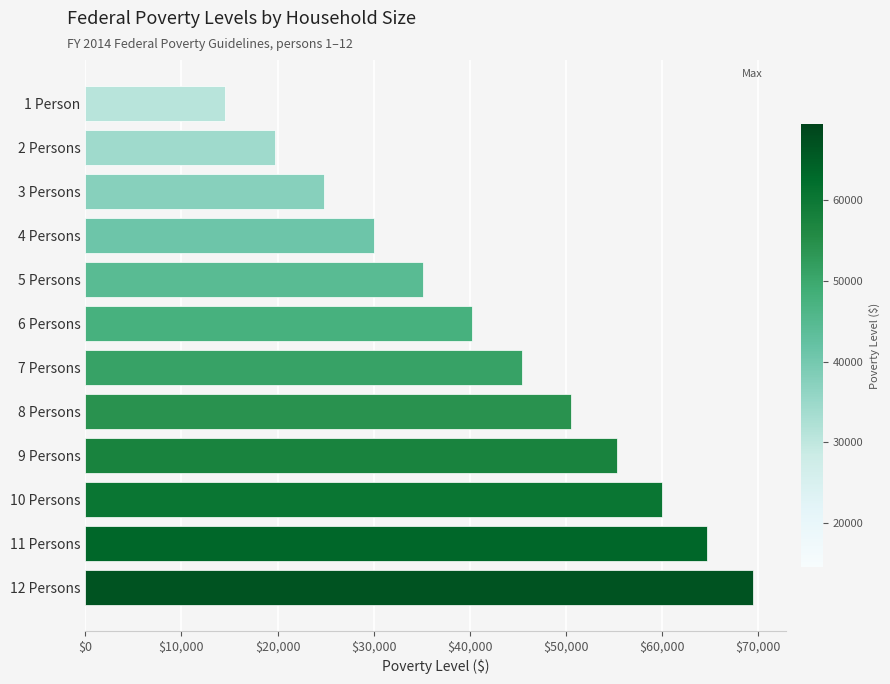

At which label is the value closest to 42010?

6 Persons